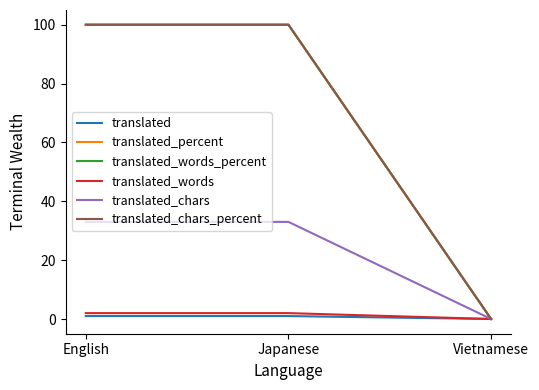

Is this an area chart (filled region under the line)?

No